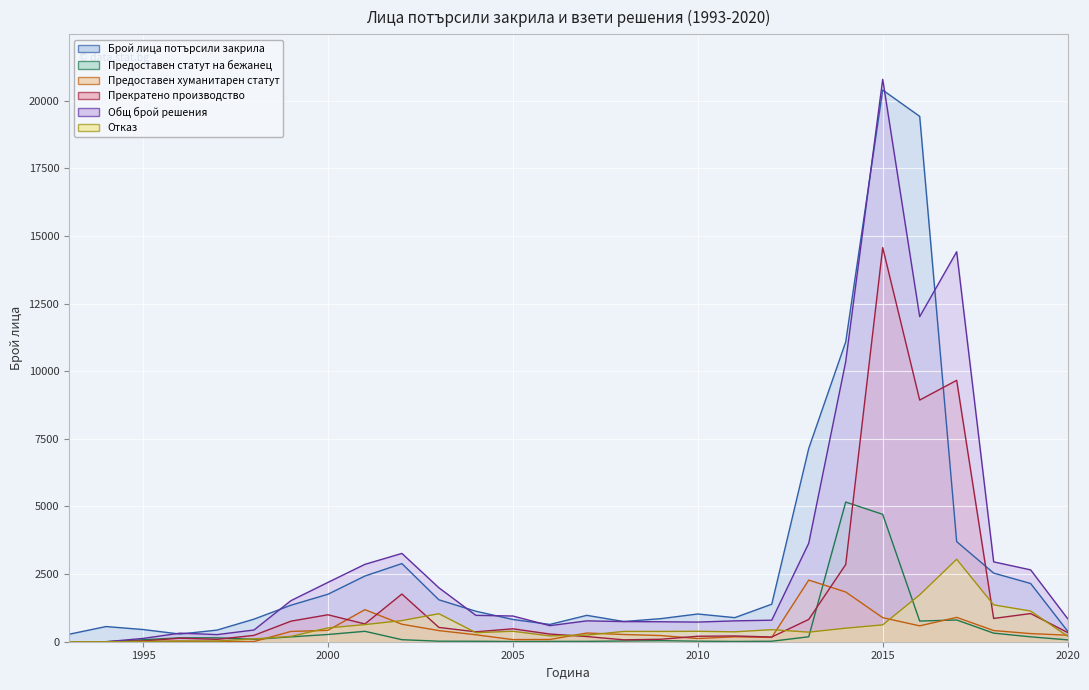

What is the average value of the Прекратено производство series?

1655